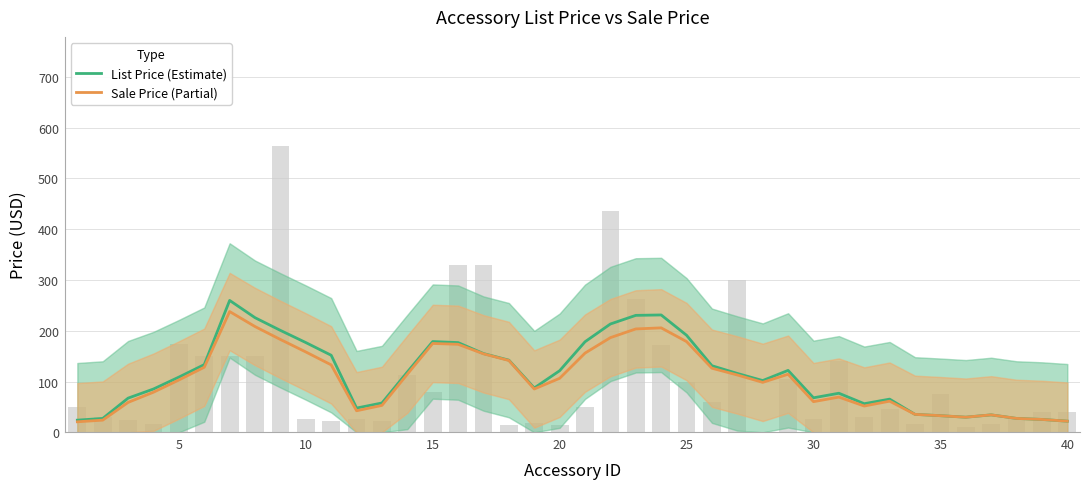

Is it true that Sale Price (Partial) equals 166.6 at 20?

False